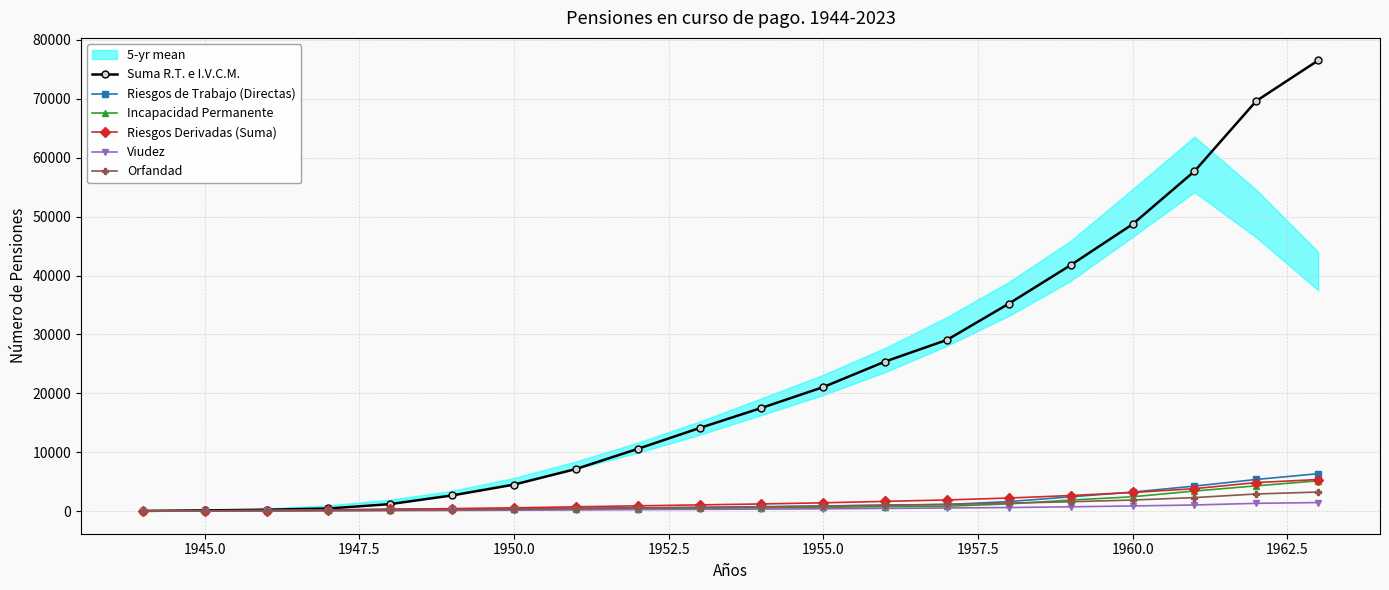

Is it true that Orfandad equals 36 at 1945.0?

True